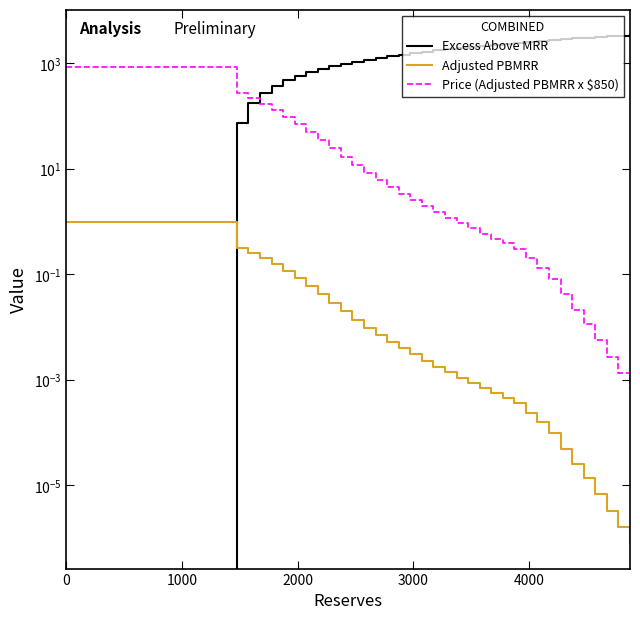

What are all the series names shown in the legend?

Excess Above MRR, Adjusted PBMRR, Price (Adjusted PBMRR x $850)